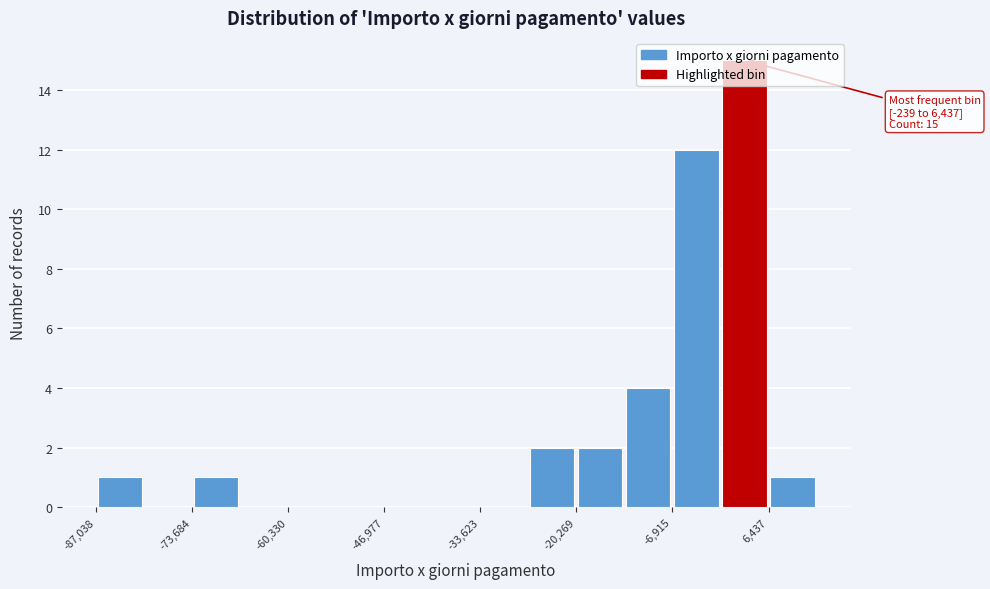

Read against the x-axis, roughly where is the centre of the tallest bar?

4000